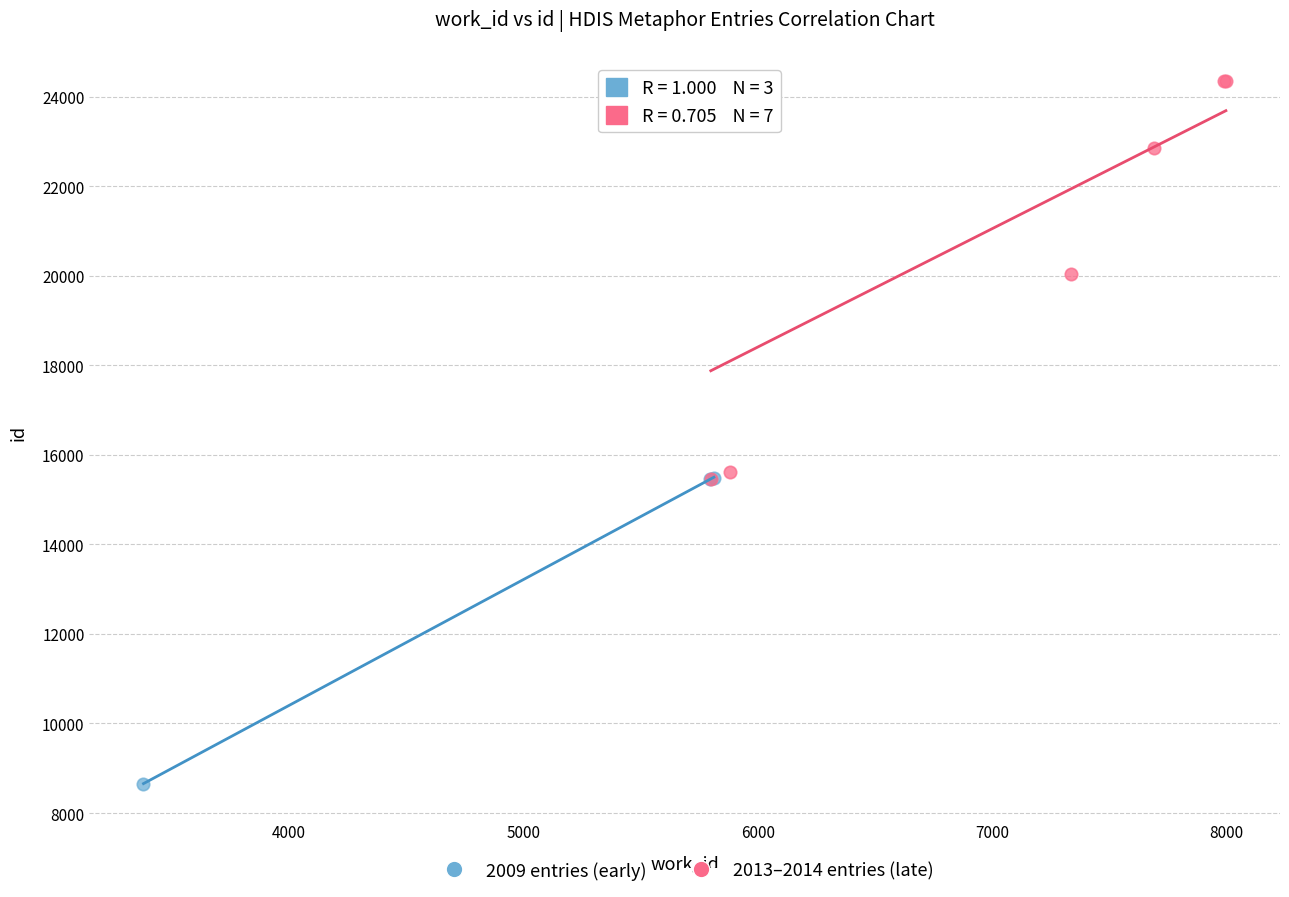

Which series contains the highest Y value?

2013–2014 entries (late)